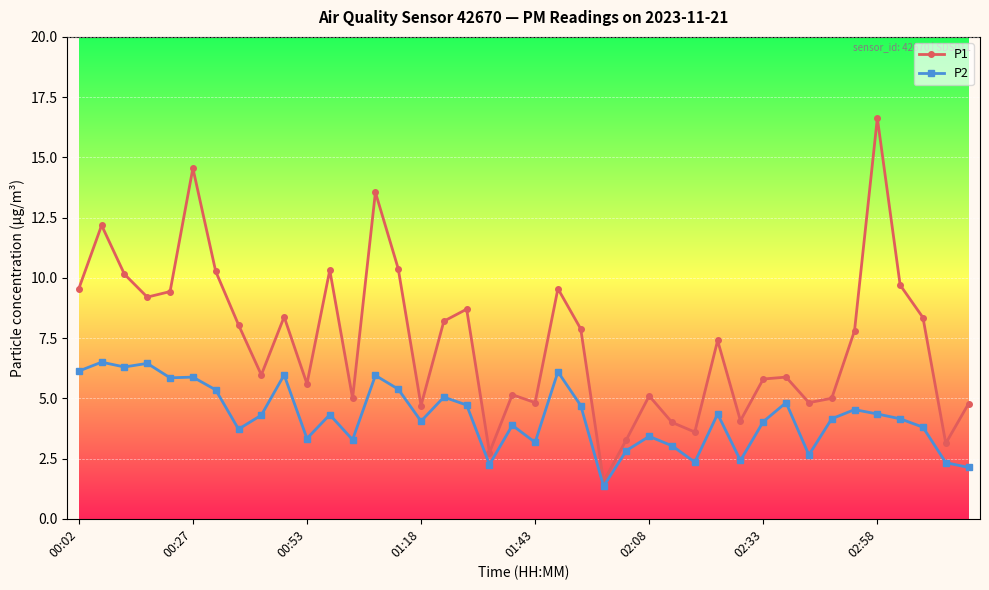

Rank the series by their maximum value, from lowest to highest.

P2, P1